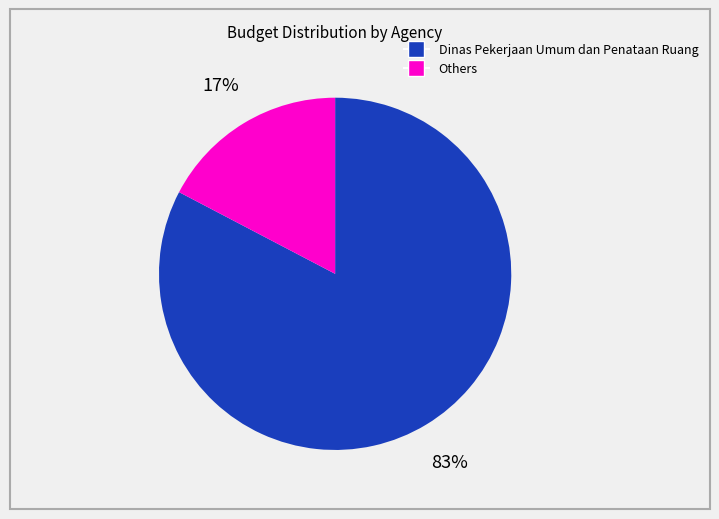

To the nearest percent, what is the average slice percentage?

50%